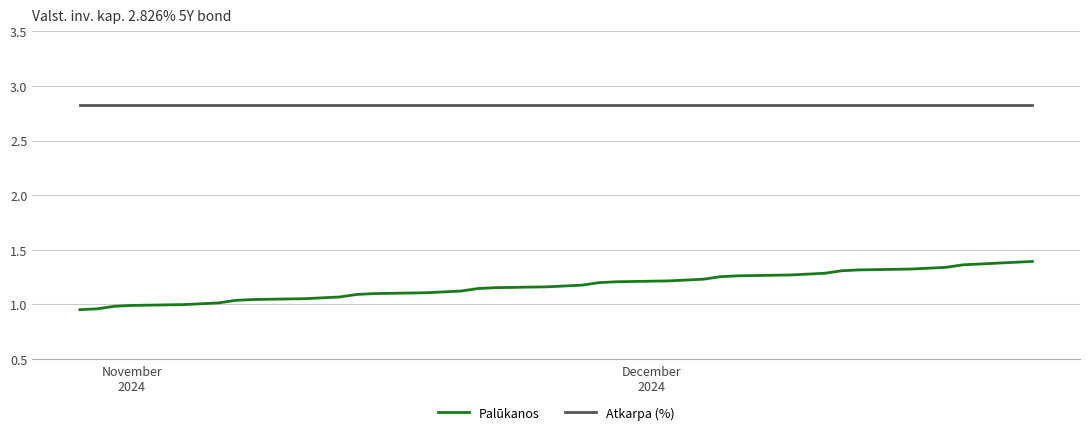

How many lines are shown in the chart?

2